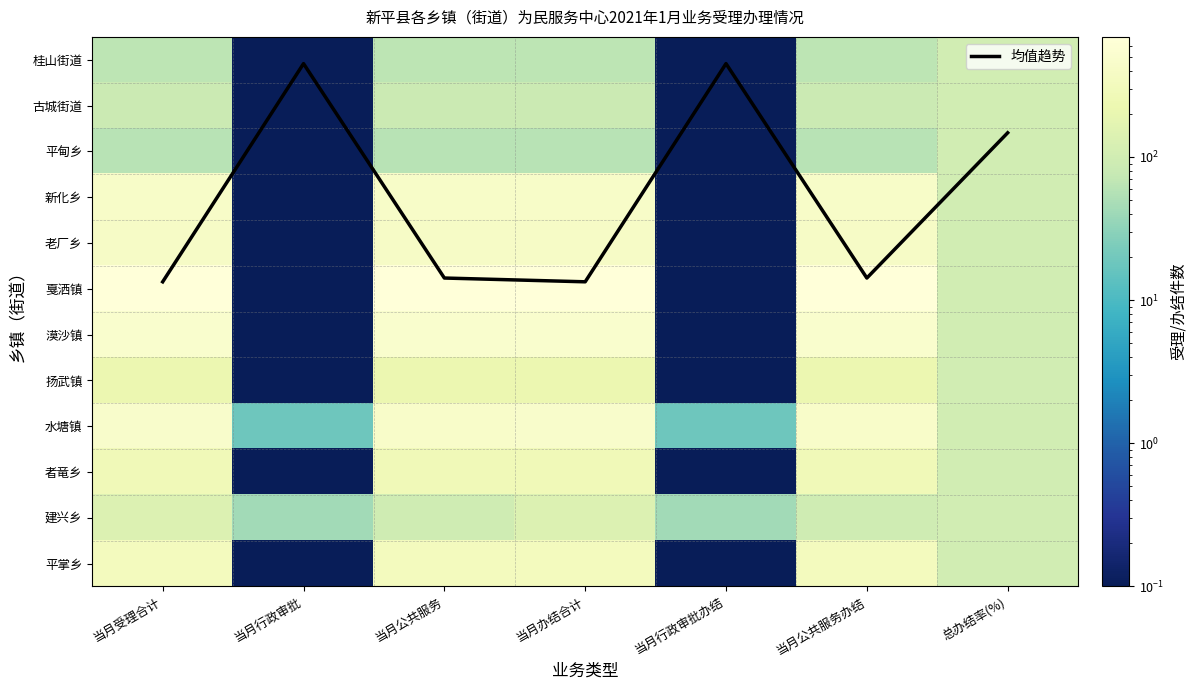

Rank the series by their maximum value, from highest to lowest.

戛洒镇, 漠沙镇, 水塘镇, 新化乡, 老厂乡, 平掌乡, 者竜乡, 扬武镇, 建兴乡, 桂山街道, 古城街道, 平甸乡, 均值趋势